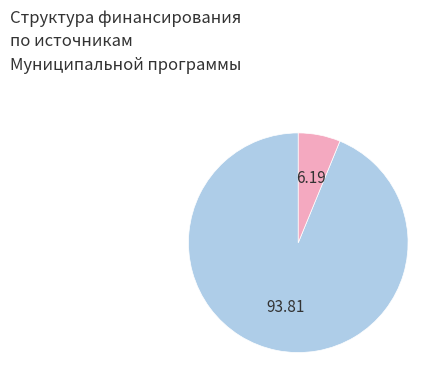

Is there a majority slice in this chart?

Yes